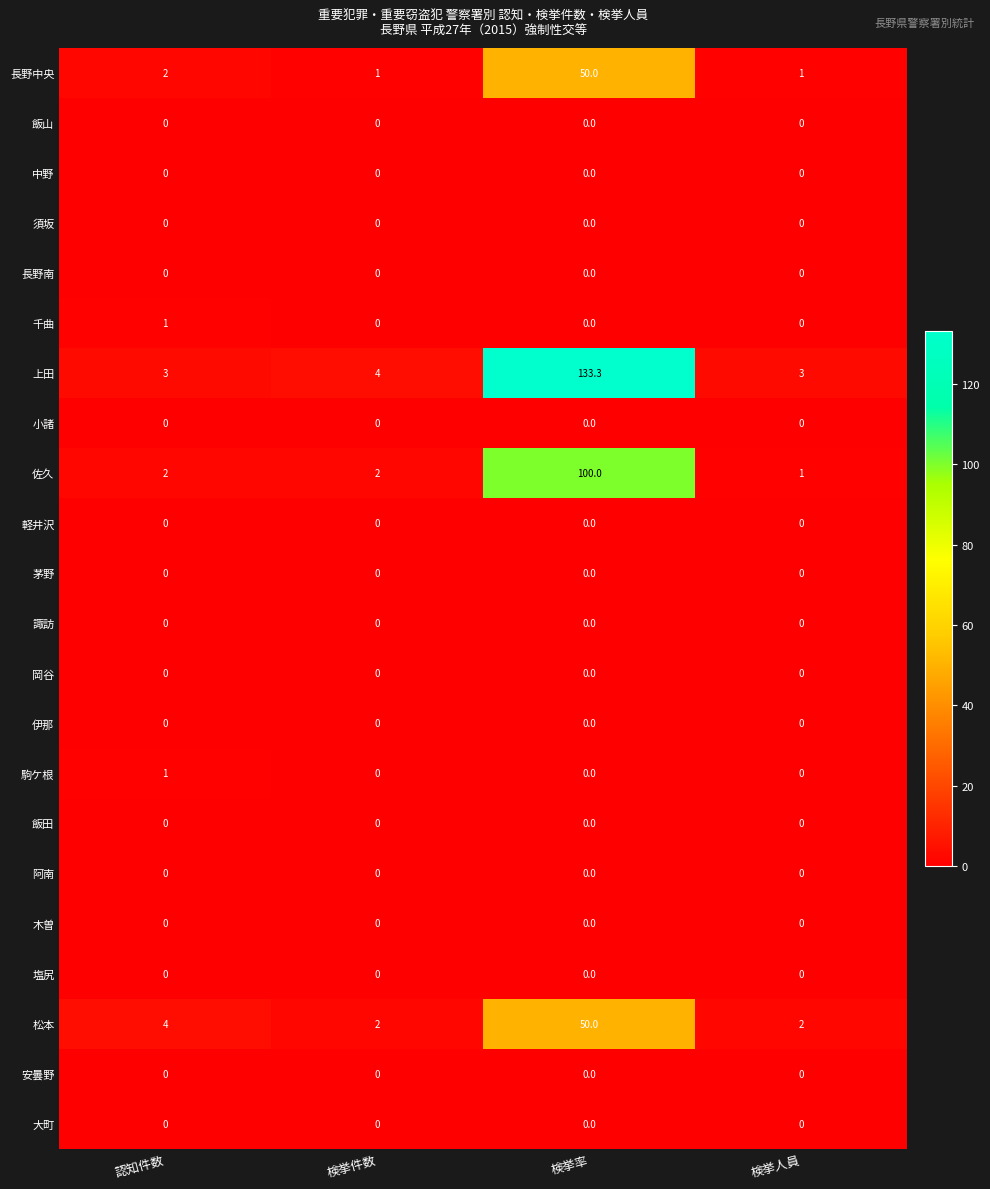

Which category has the highest value across all series?

検挙率